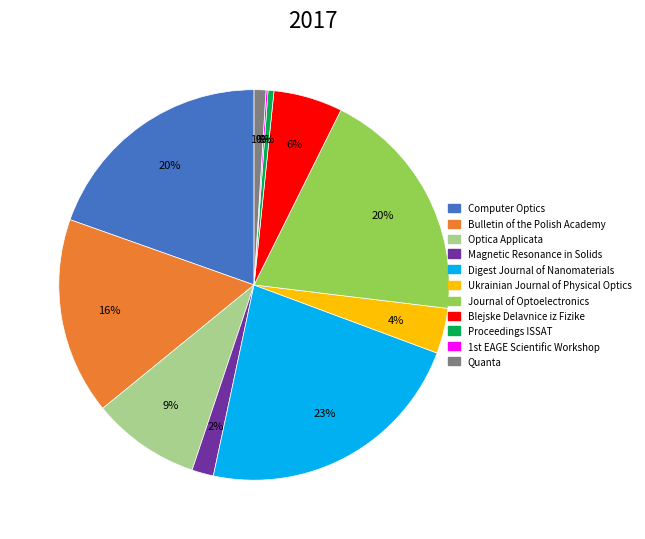

Is there any slice that represents more than half of the pie?

No